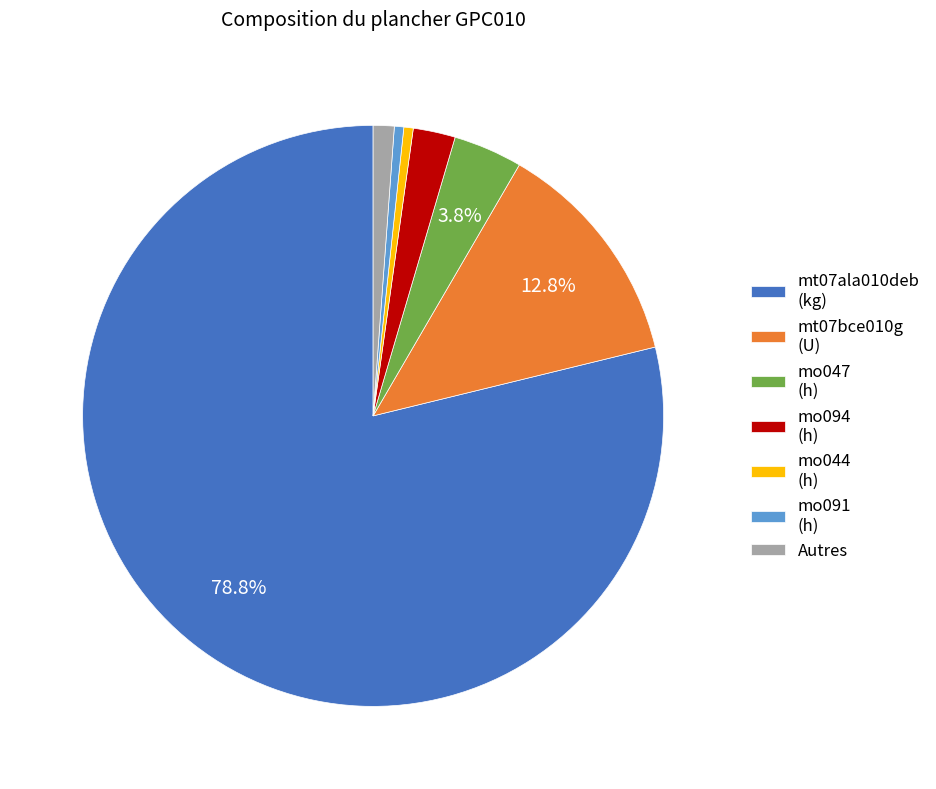

Which has a higher value, mo094 (h) or mt07ala010deb (kg)?

mt07ala010deb (kg)